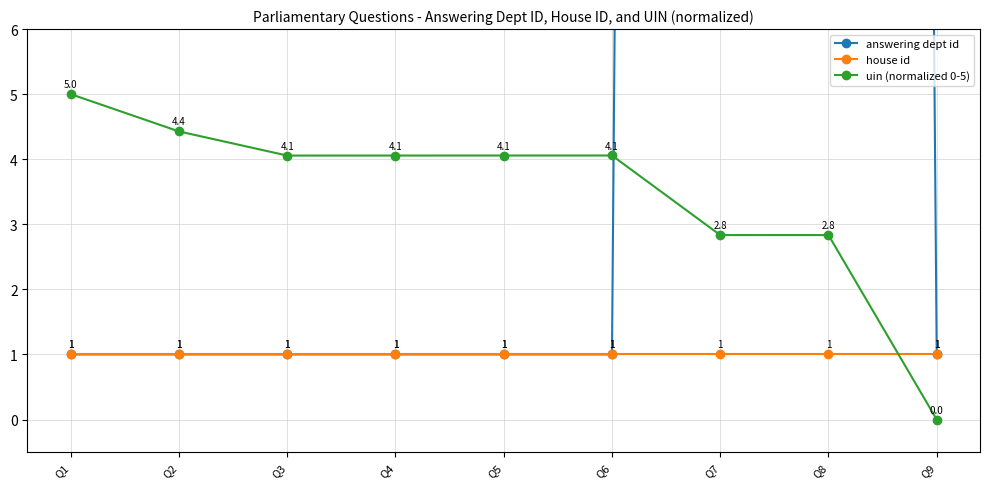

What is the highest value of the uin (normalized 0-5) series?

5.0